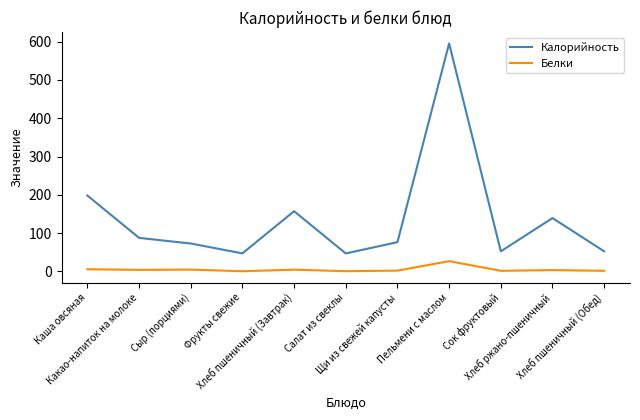

What is the sum of all Калорийность values?

1525.1